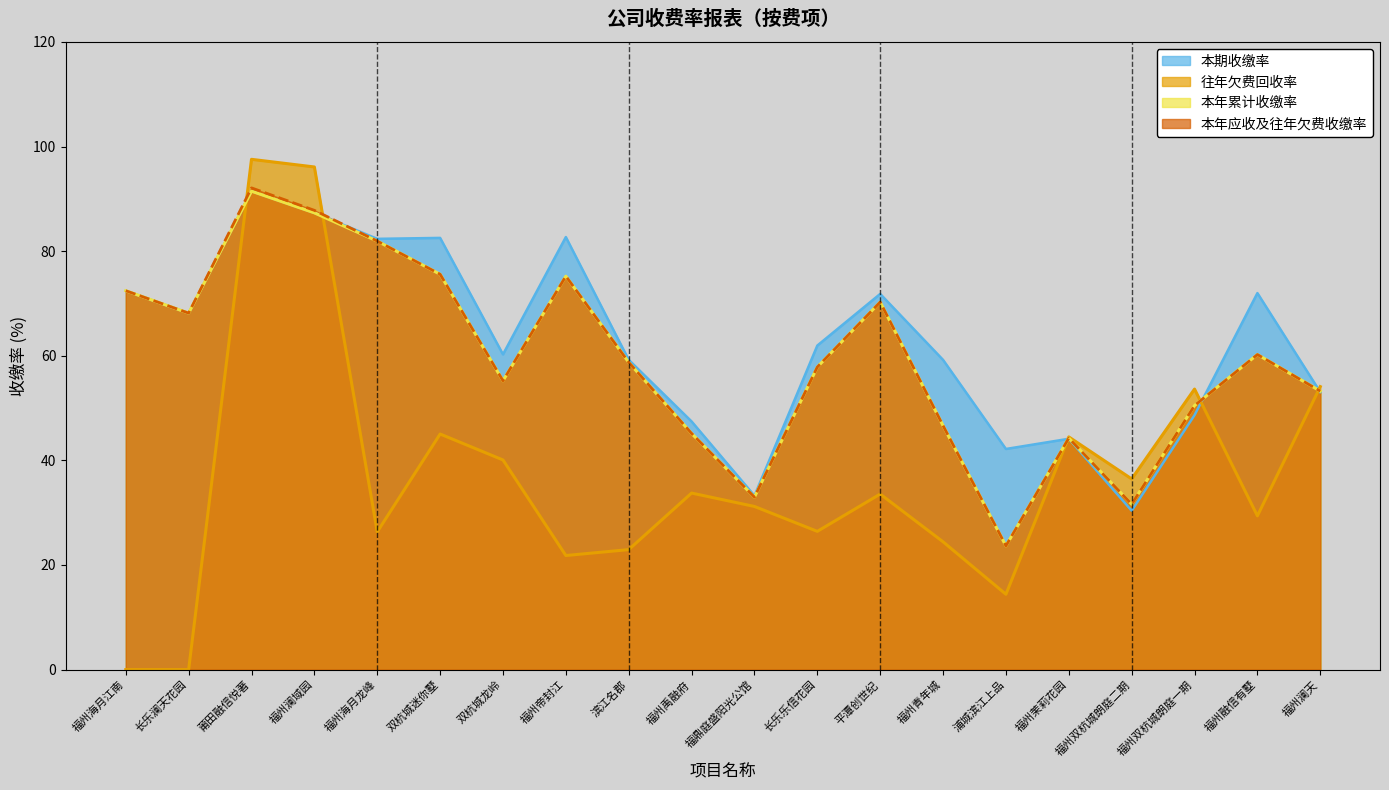

What is the maximum value shown in the chart?

97.5